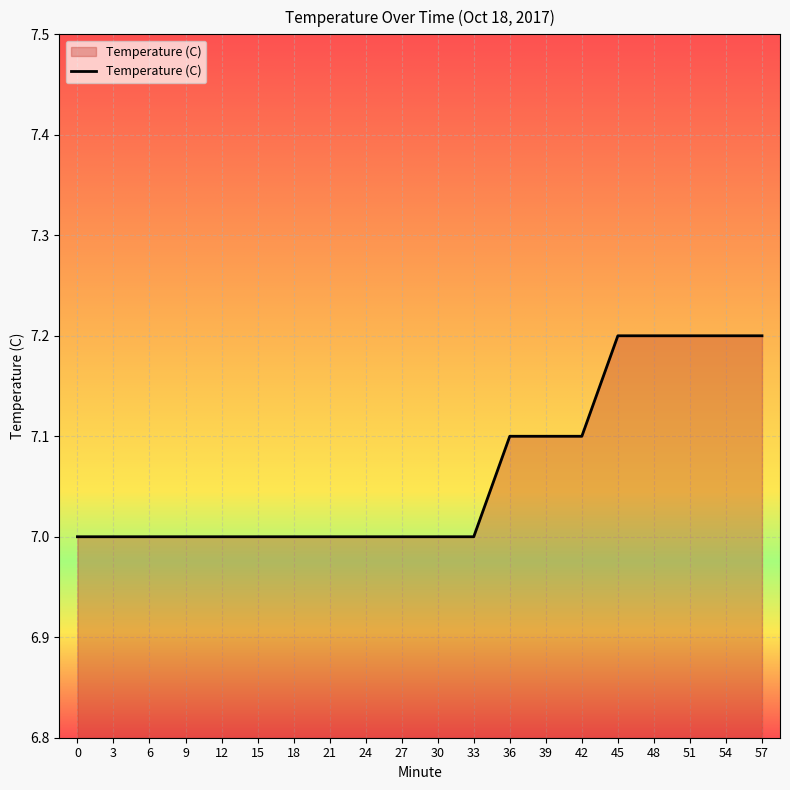

What value does the data have at 24?

7.0